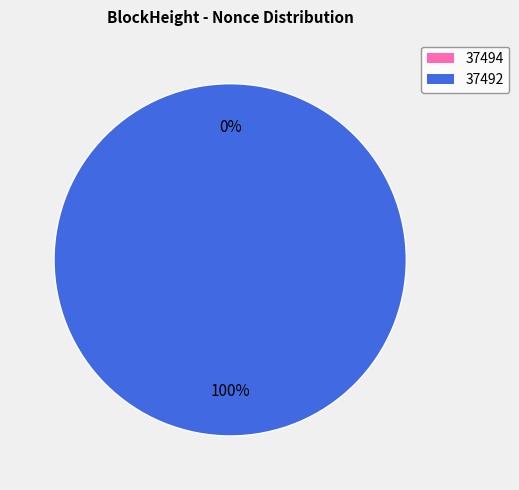

To the nearest percent, what is the combined percentage of 37494 and 37492?

100%